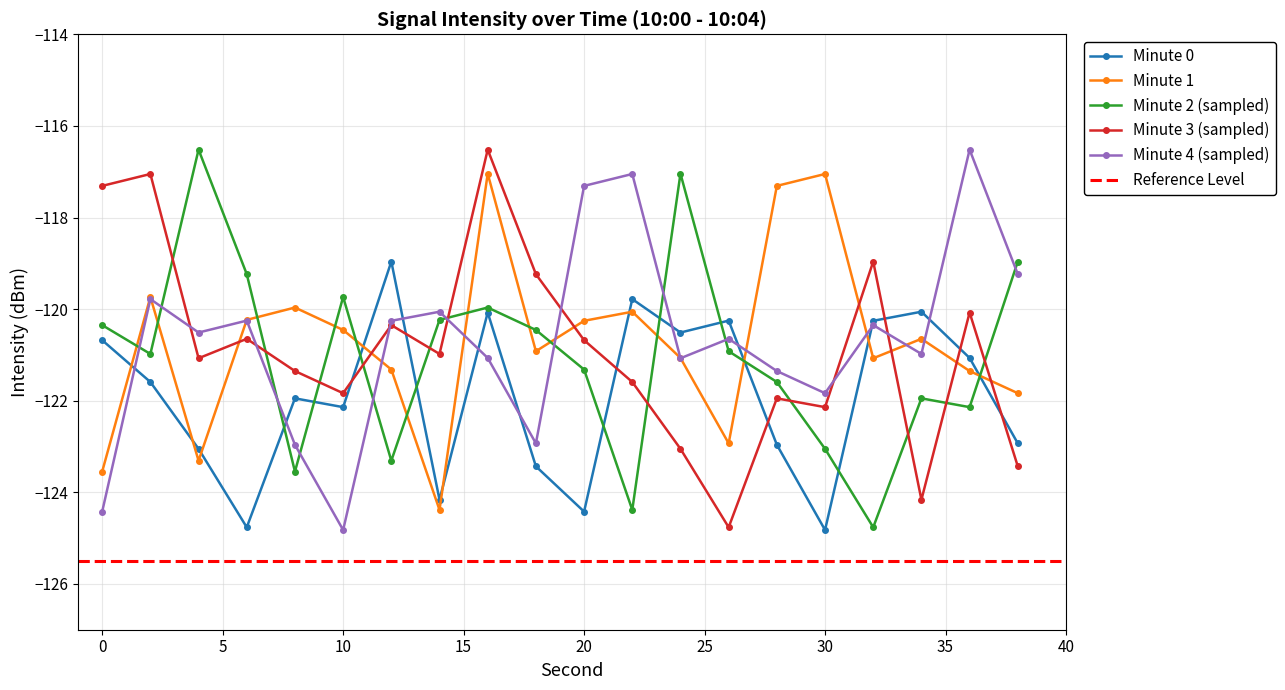

At 0, list the series in order from largest to smallest.

Minute 3 (sampled), Minute 2 (sampled), Minute 0, Minute 1, Minute 4 (sampled)